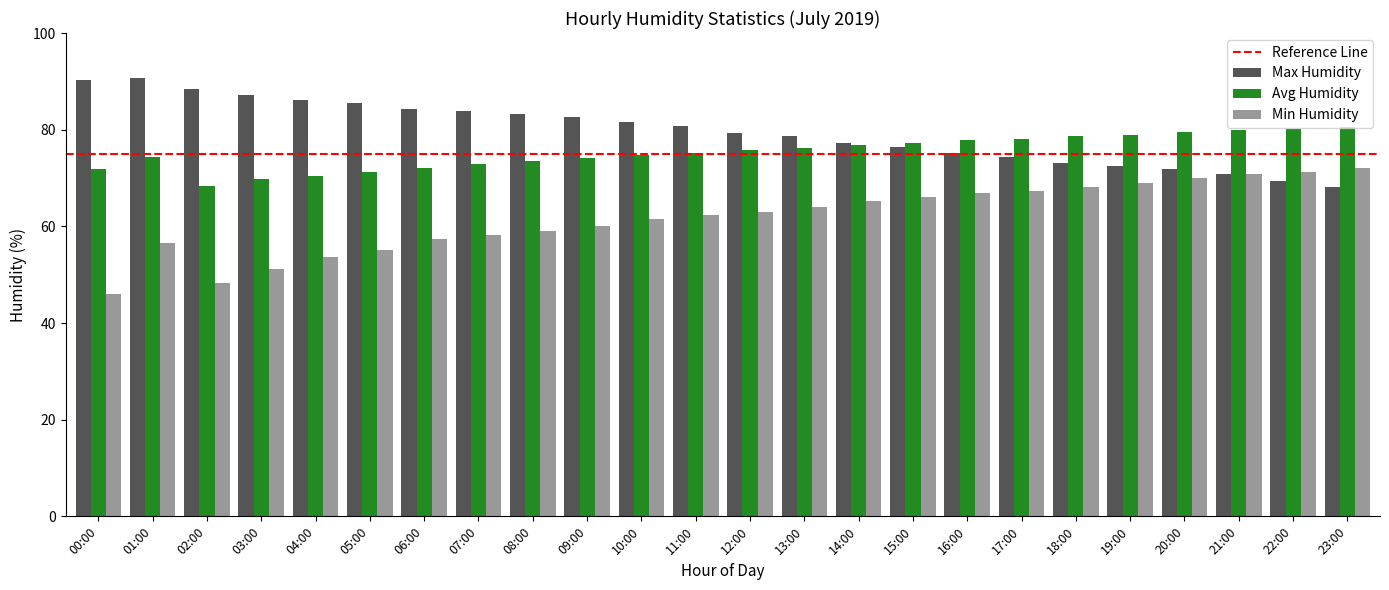

How many data points does each series have?

24